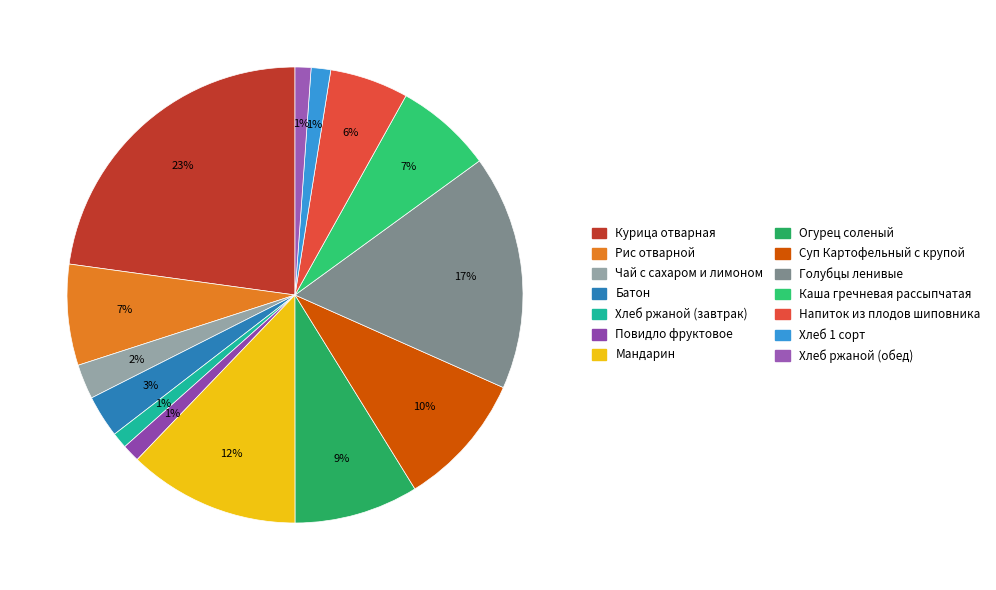

What percentage is NOT represented by Хлеб 1 сорт?

98.6%